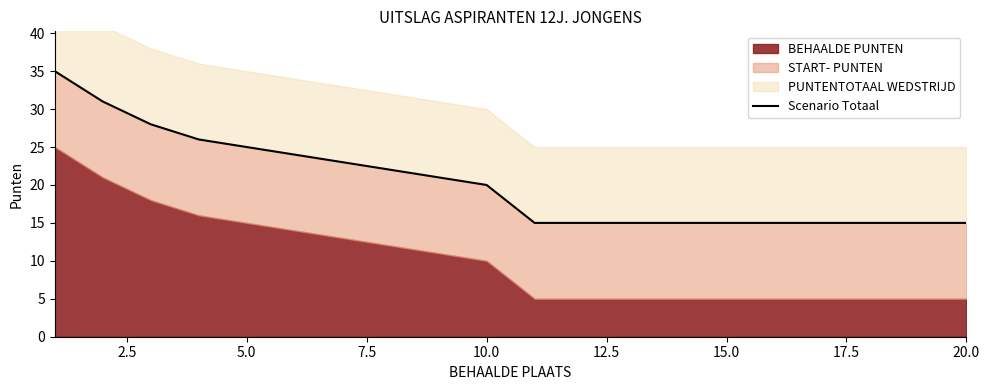

What is the greatest value displayed?

35